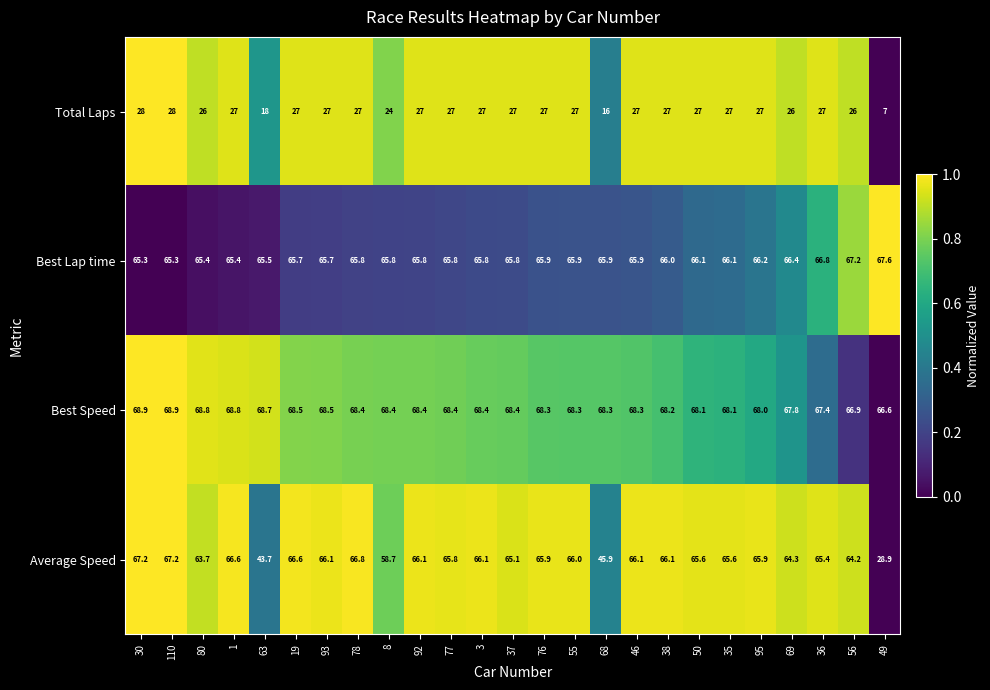

How many data points does each series have?

25